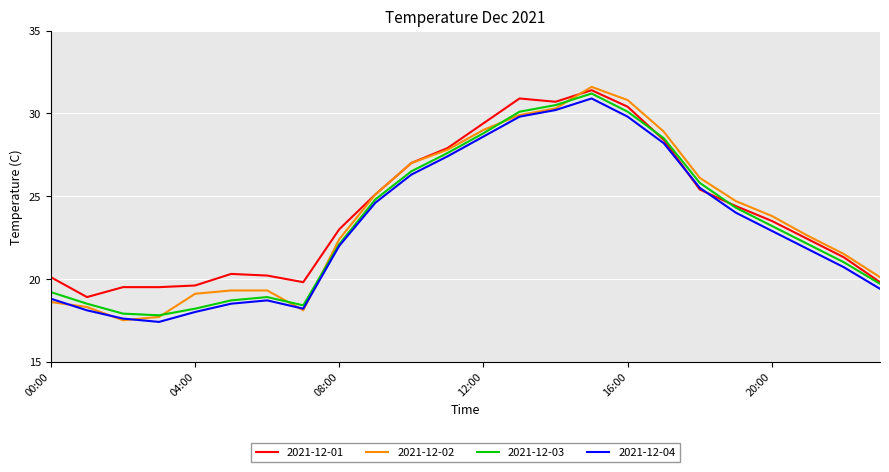

What is the lowest value of the 2021-12-01 series?

18.9